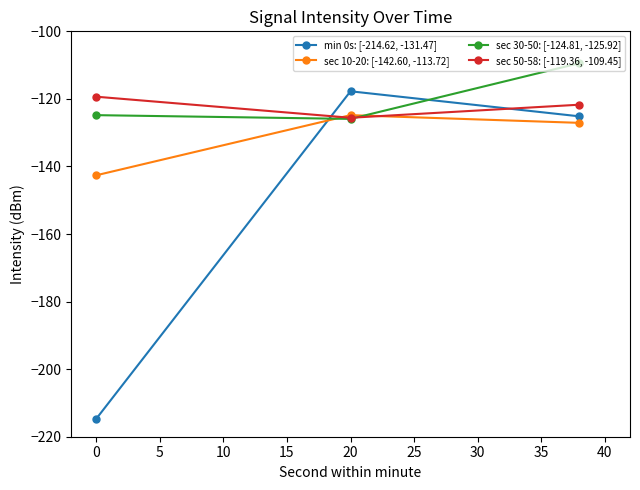

How many values in the sec 30-50: [-124.81, -125.92] series exceed -124?

1